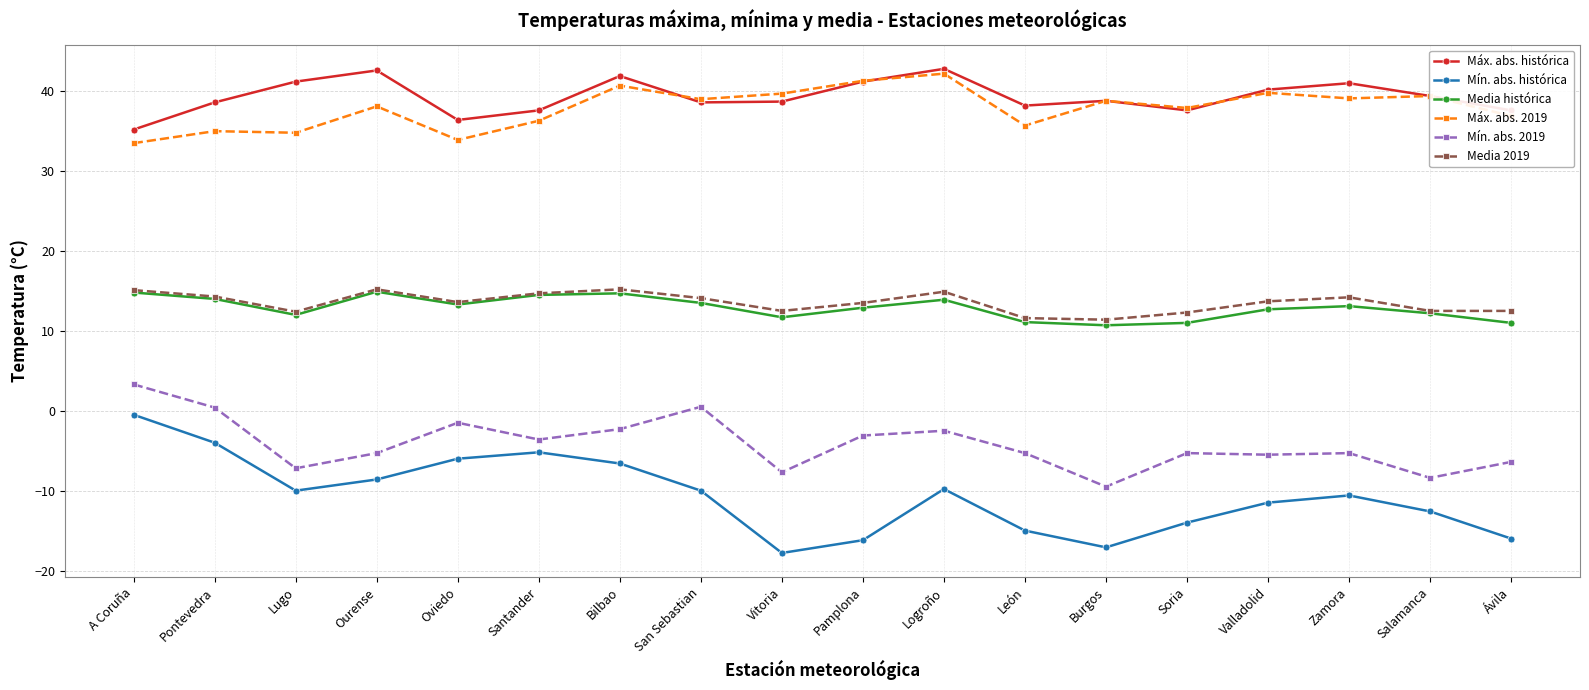

What are all the series names shown in the legend?

Máx. abs. histórica, Mín. abs. histórica, Media histórica, Máx. abs. 2019, Mín. abs. 2019, Media 2019